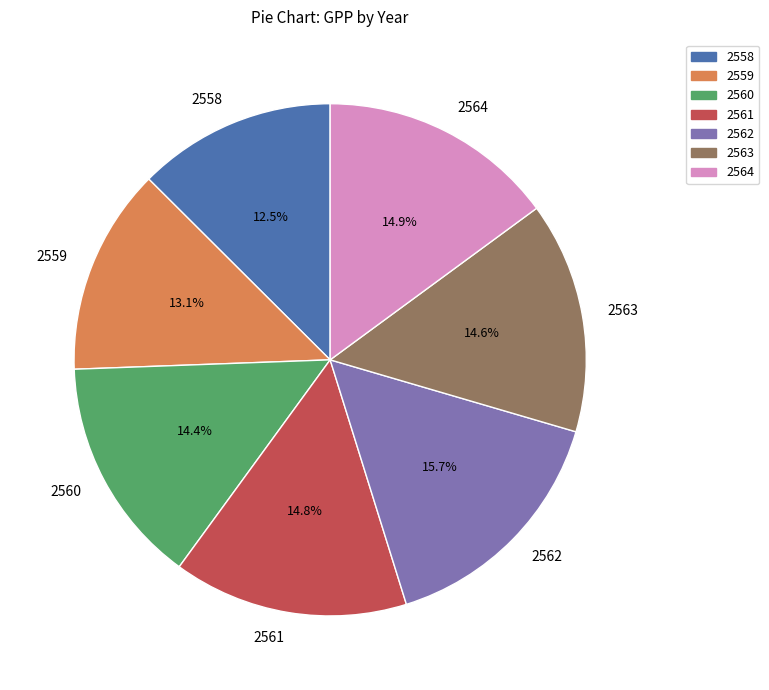

What percentage is the 2564 slice, to the nearest percent?

15%